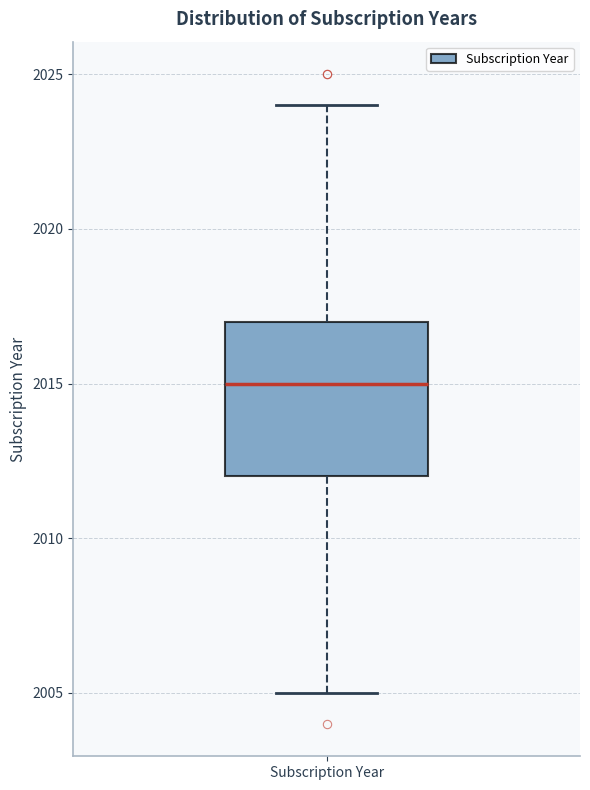

Where does the lower whisker of the box for Subscription Year end on the y-axis? The values are not printed on the chart, so give them approximately, as read against the axis.

2005